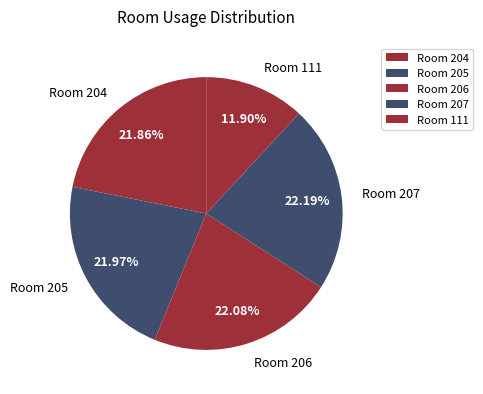

Approximately how many times larger is the value at Room 204 compared to Room 111?

1.8